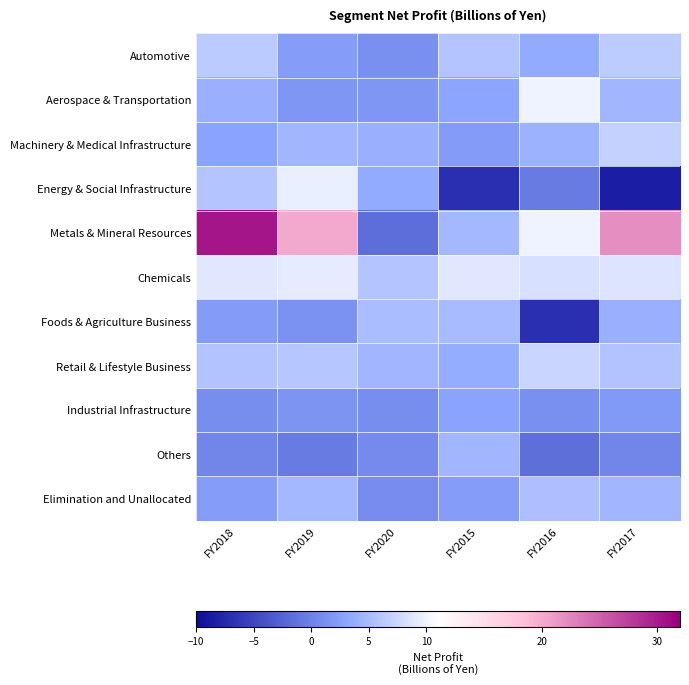

Which has a higher value, FY2018 or FY2015?

FY2018